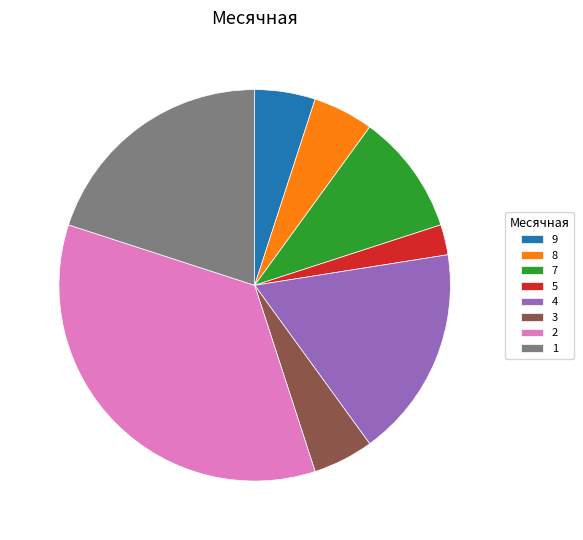

Do 1 and 9 together represent more than half of the pie?

No